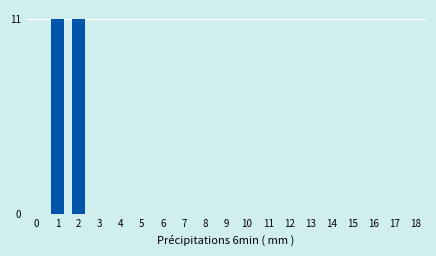

Reading right to left, what are all the values shown in this chart?

18=0	17=0	16=0	15=0	14=0	13=0	12=0	11=0	10=0	9=0	8=0	7=0	6=0	5=0	4=0	3=0	2=11	1=11	0=0